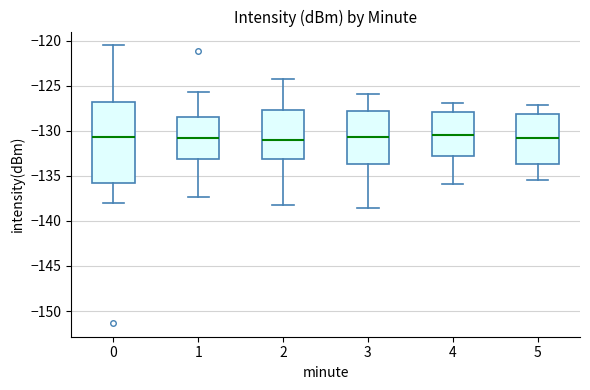

Which box is the tallest, from its lower edge to its upper edge?

0